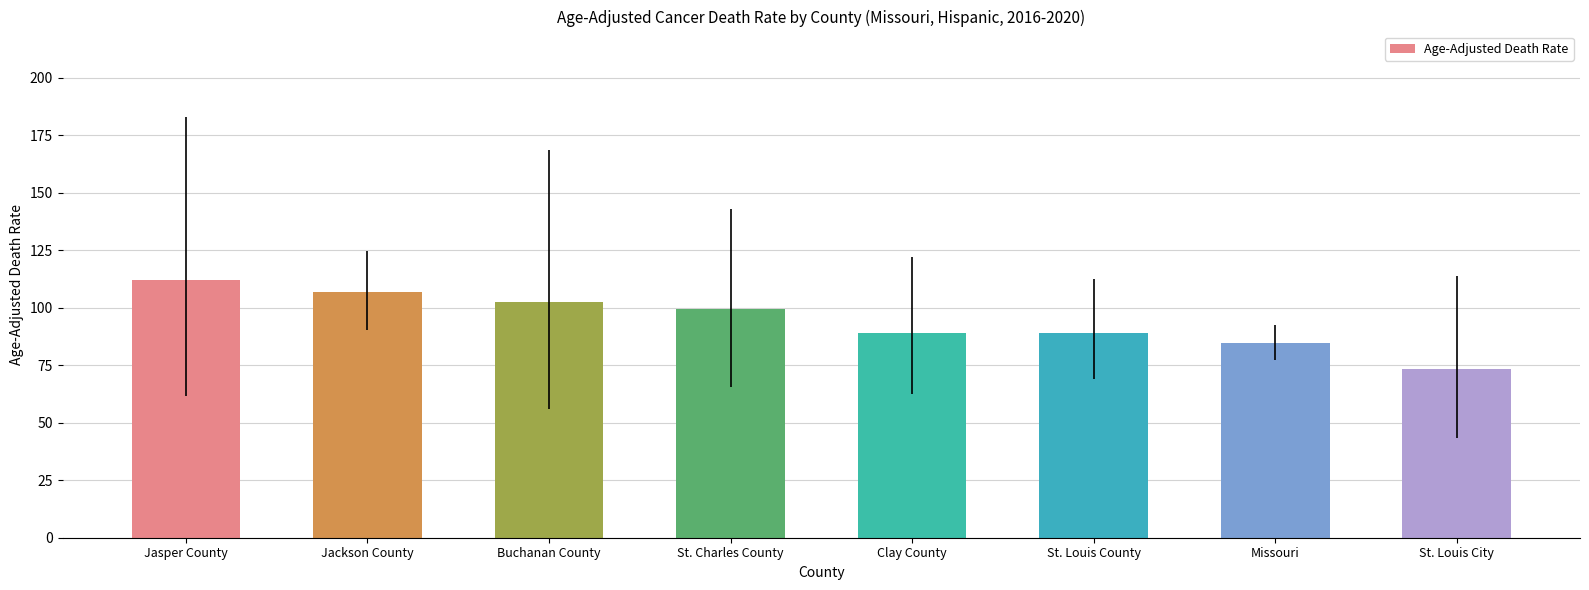

What is the approximate value at St. Louis City?

73.4